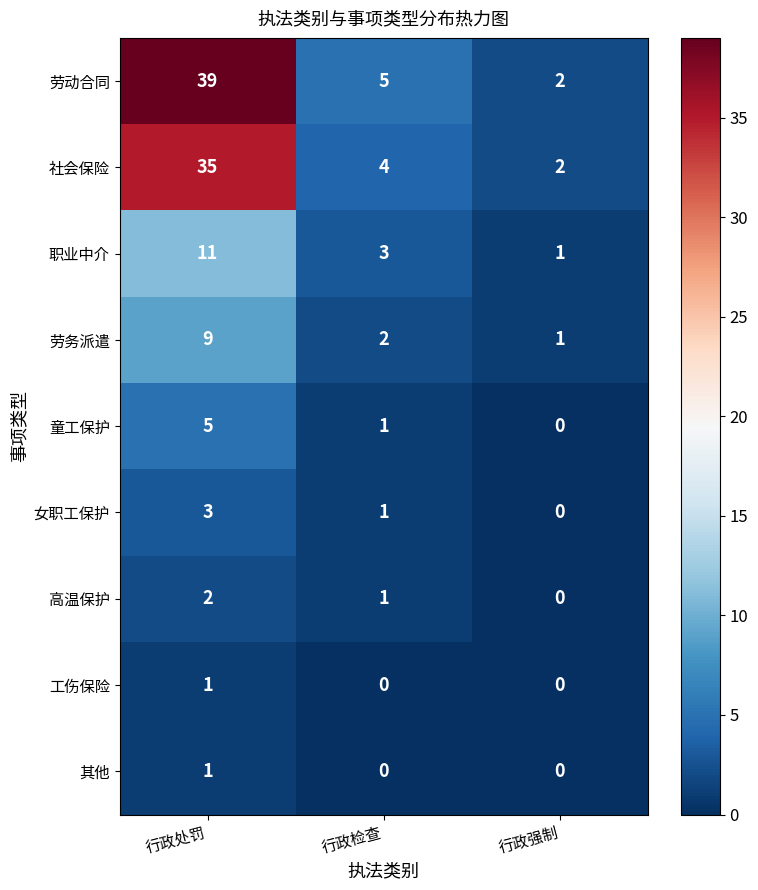

Which series has the largest range (max minus min)?

劳动合同